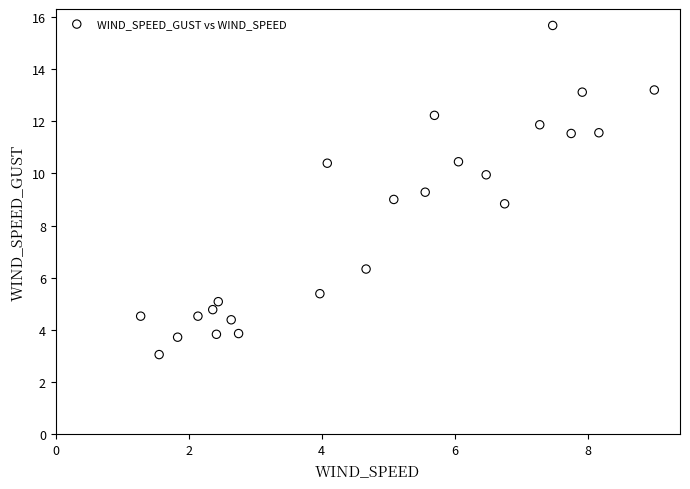

What is the range of Y values (max minus min)?

12.6